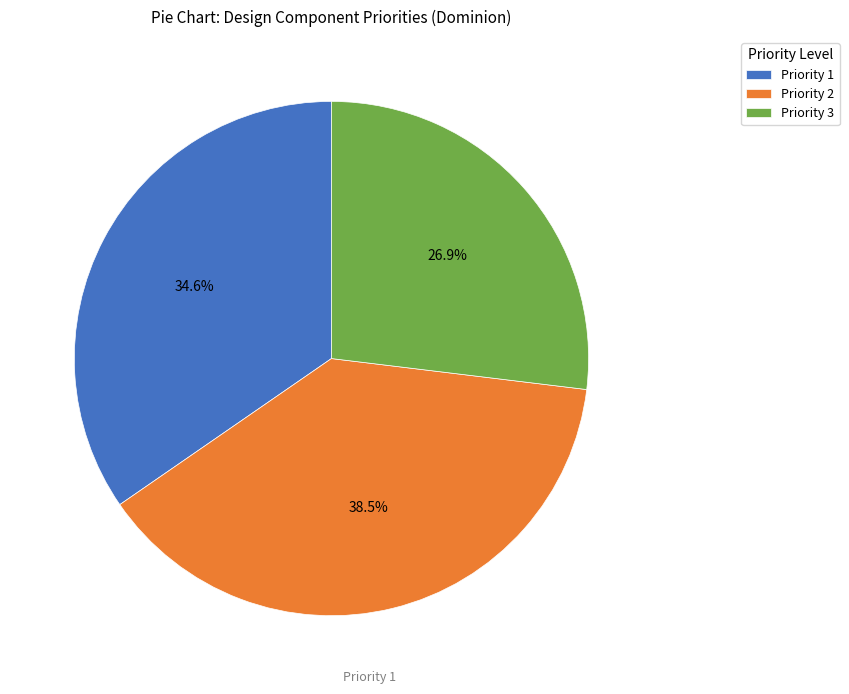

Is there any slice that represents more than half of the pie?

No